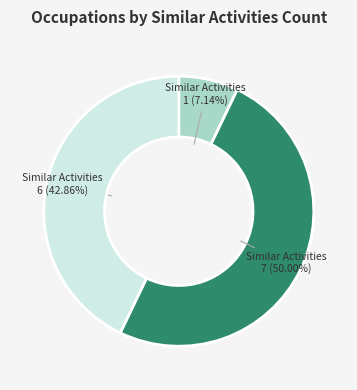

How many segments does this pie chart have?

3